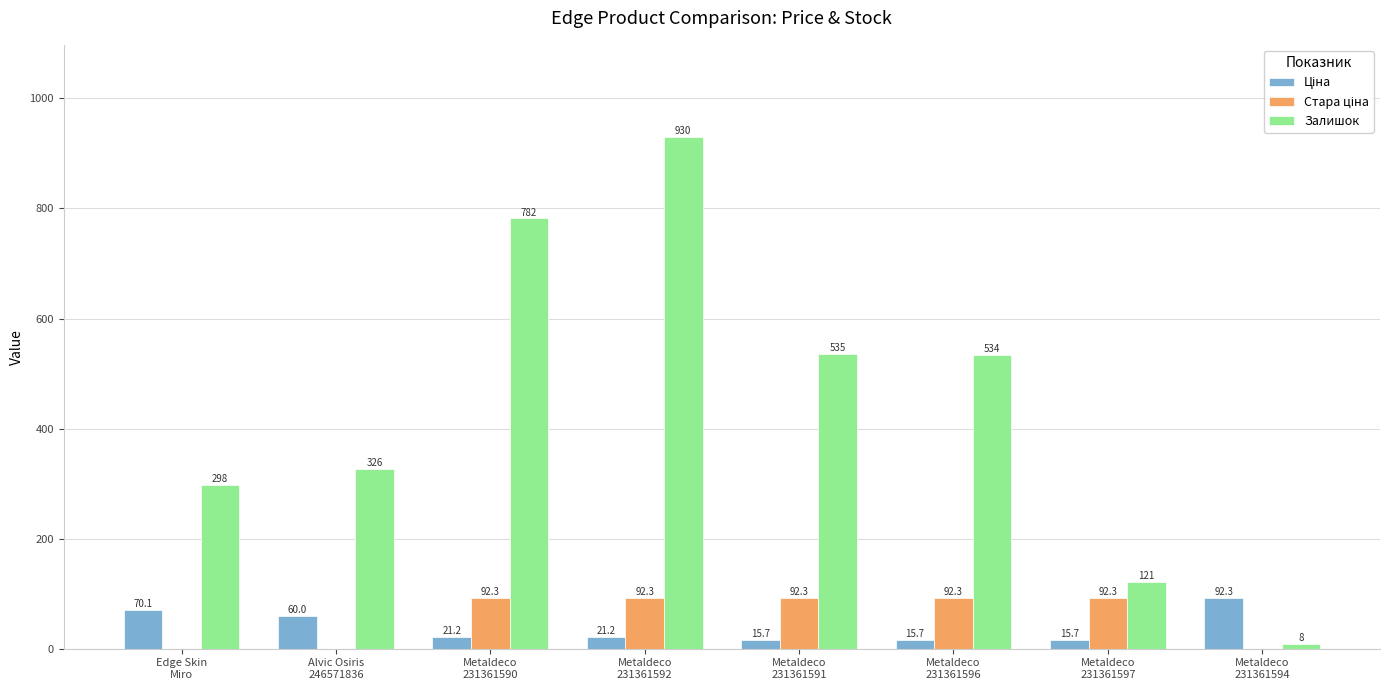

What is the maximum value shown in the chart?

930.0